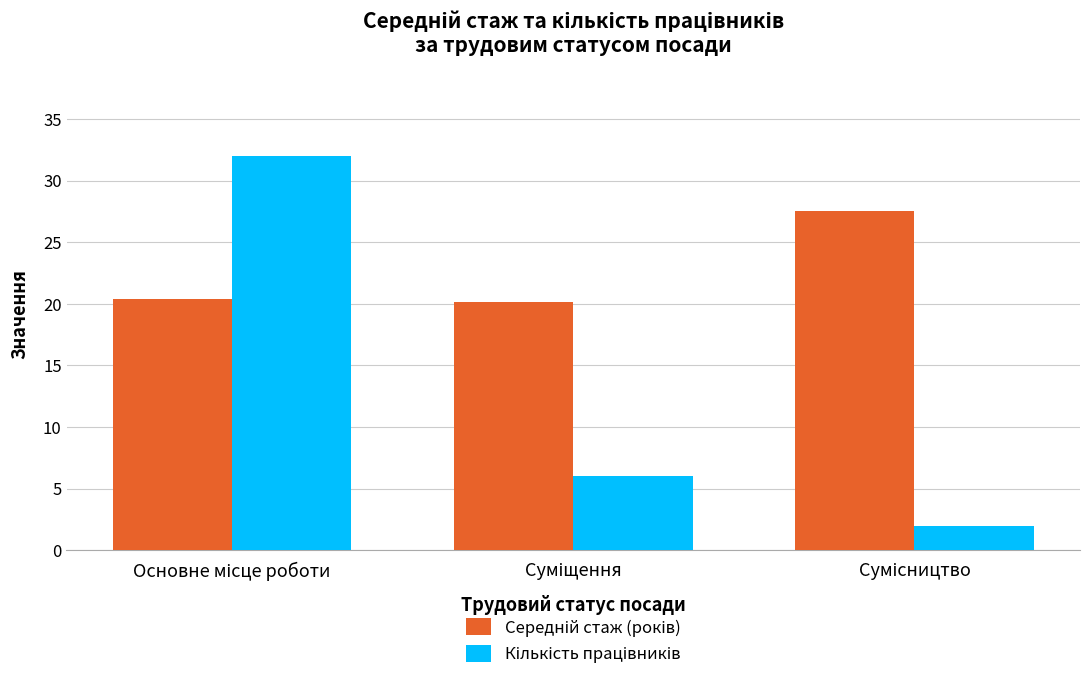

What is the greatest value displayed?

32.0